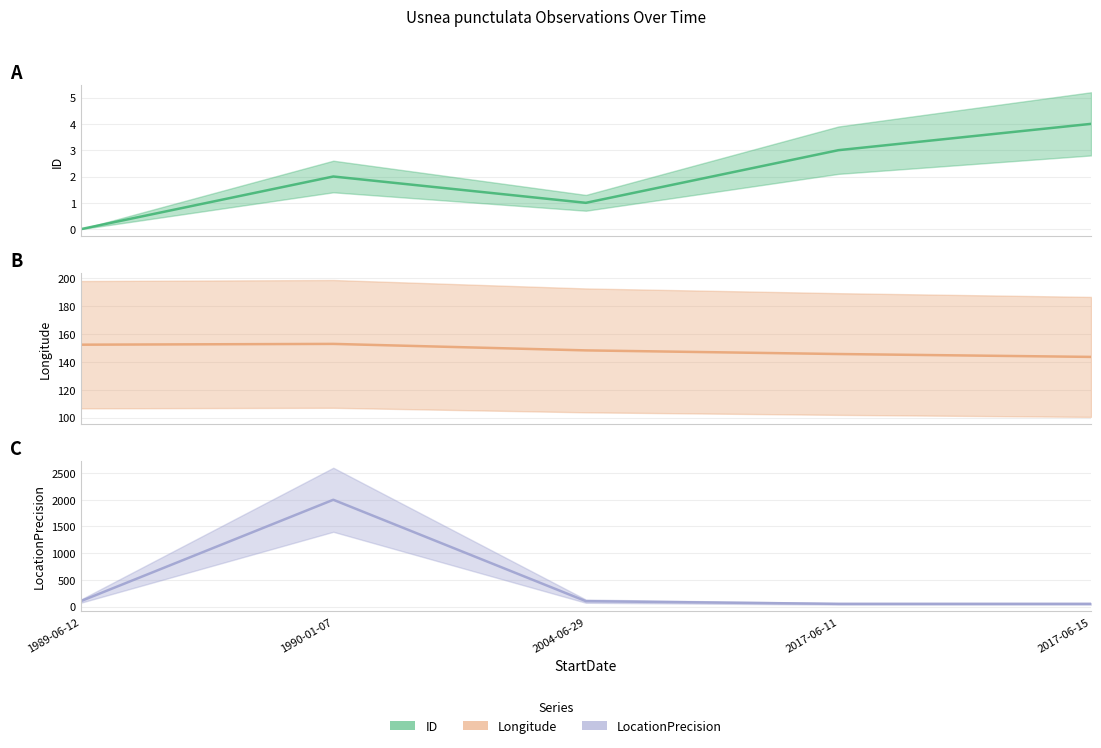

Reading right to left, list all the values displayed in this chart.

ID: 4.0	3.0	1.0	2.0	0.0
Longitude: 143.6	145.7	148.3	153.0	152.4
LocationPrecision: 50.0	50.0	100.0	2000.0	100.0